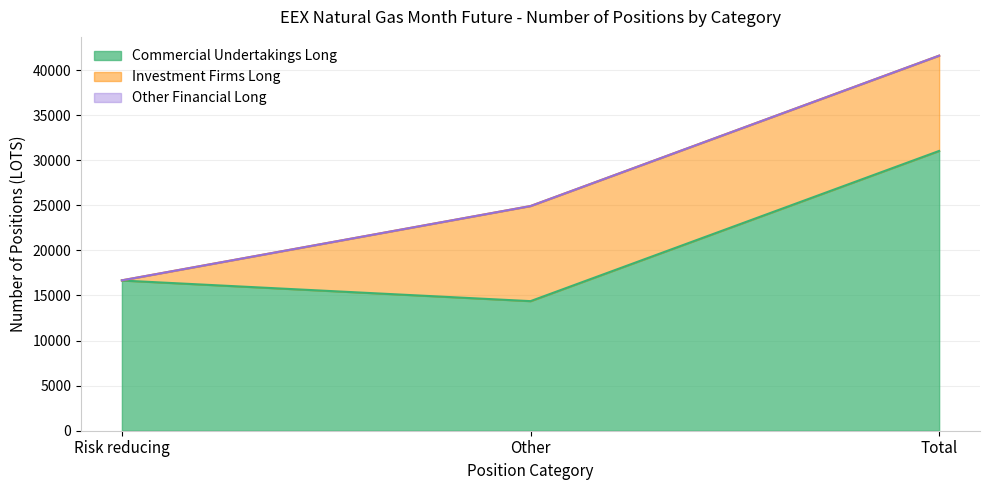

List the series in order of their peak value, lowest first.

Other Financial Long, Investment Firms Long, Commercial Undertakings Long